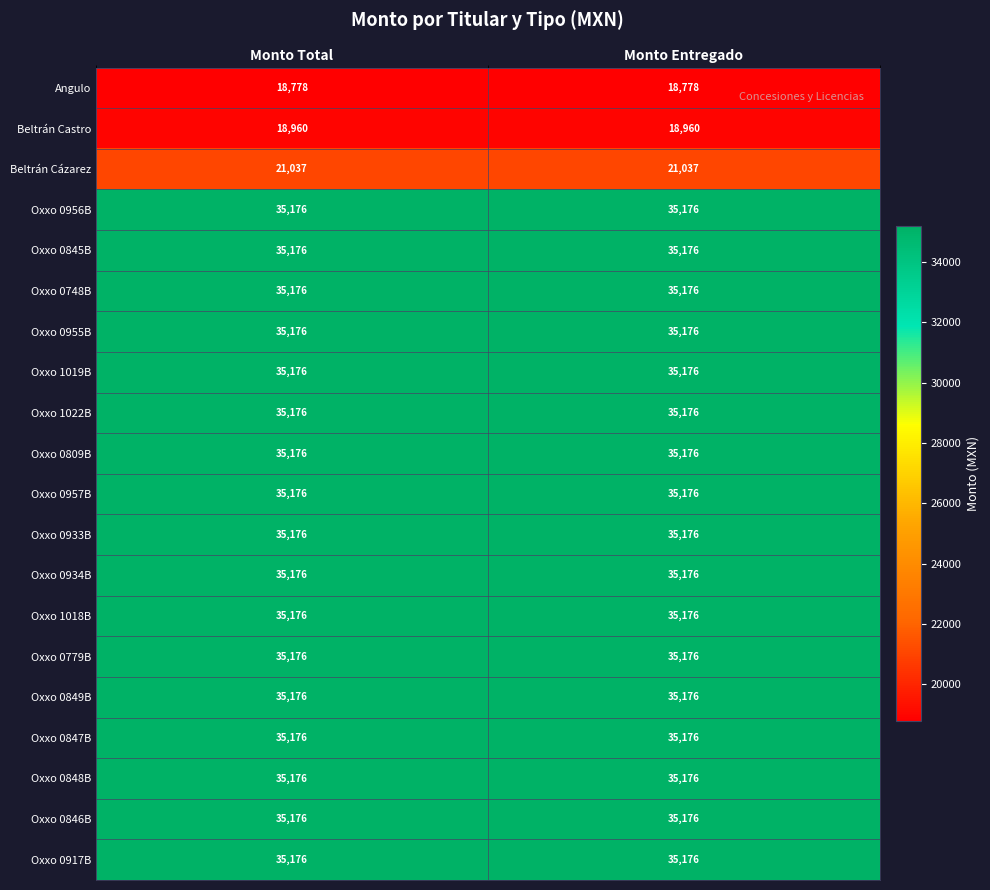

How many series are shown in this chart?

20